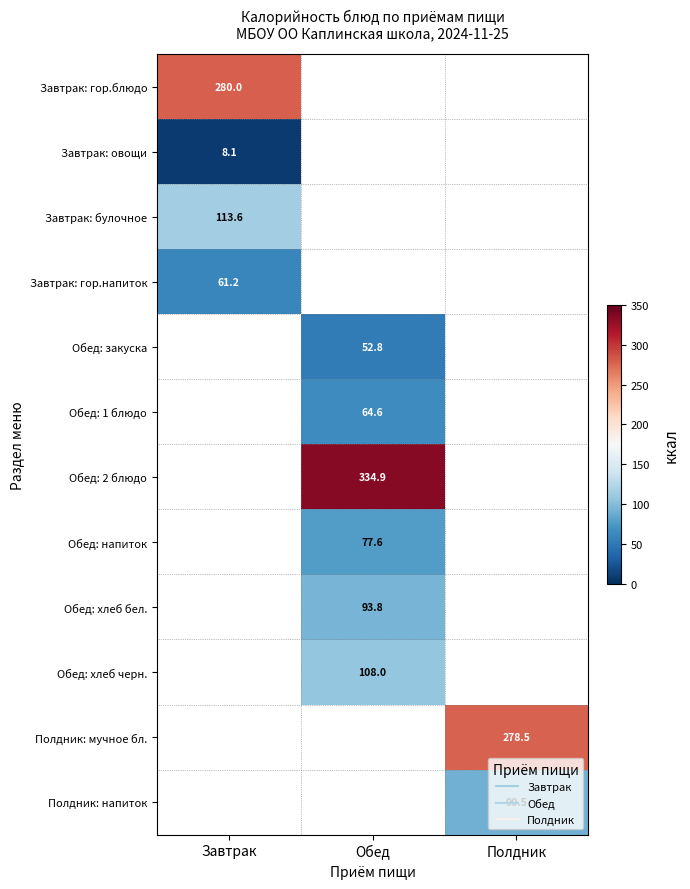

At which category does the chart reach its peak across all series?

Обед